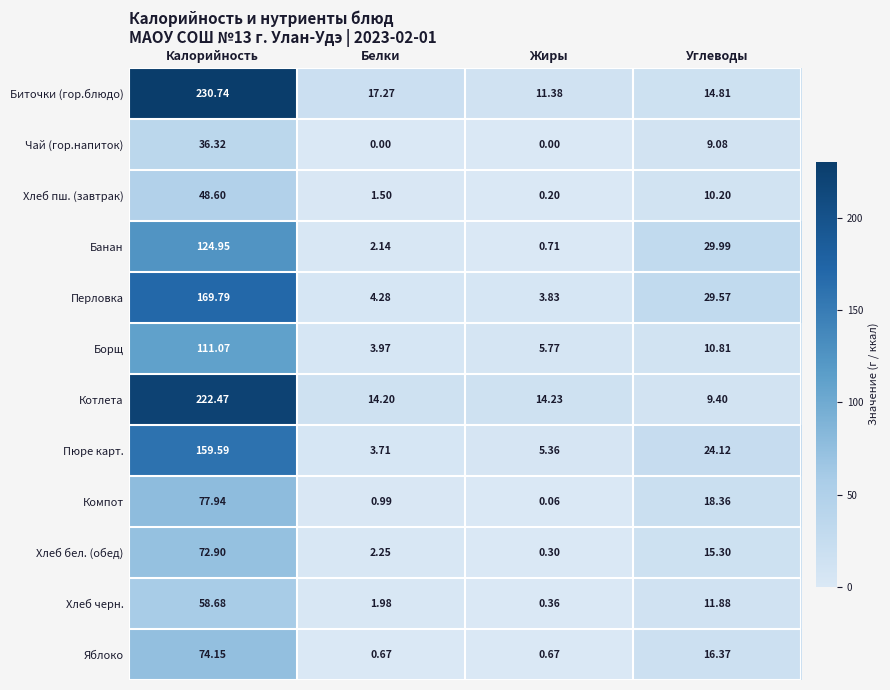

What is the spread (max minus min) of values at Белки?

17.3